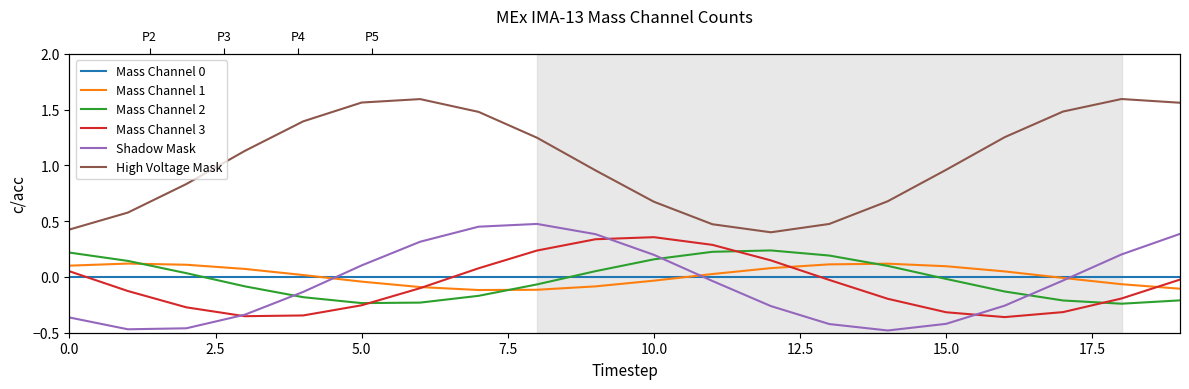

At which category does the chart reach its minimum across all series?

14